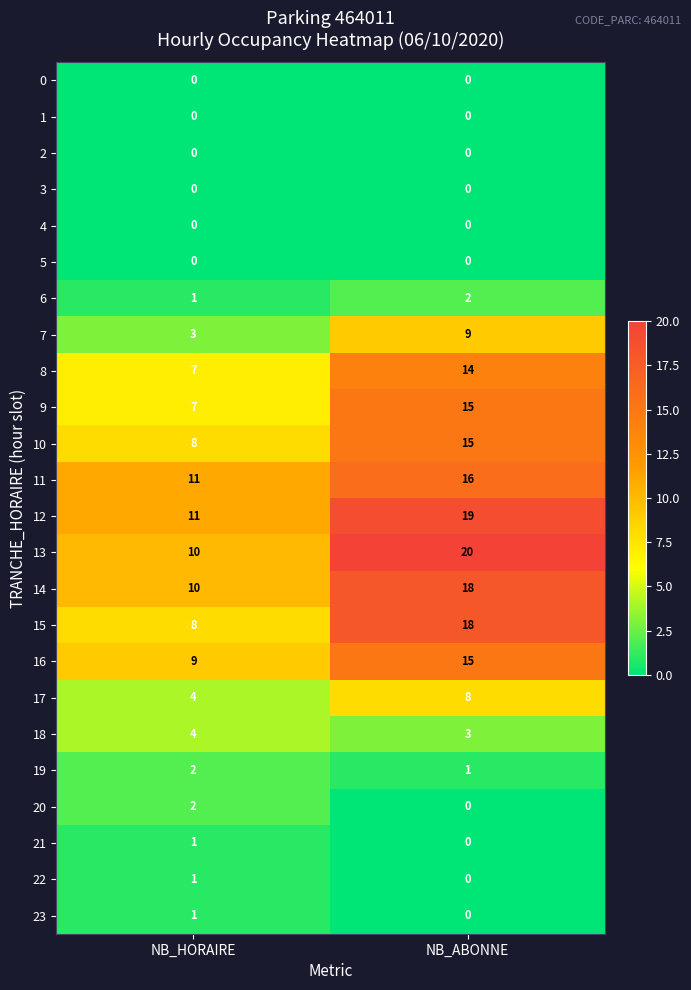

At which category is the sum across all series the highest?

NB_ABONNE